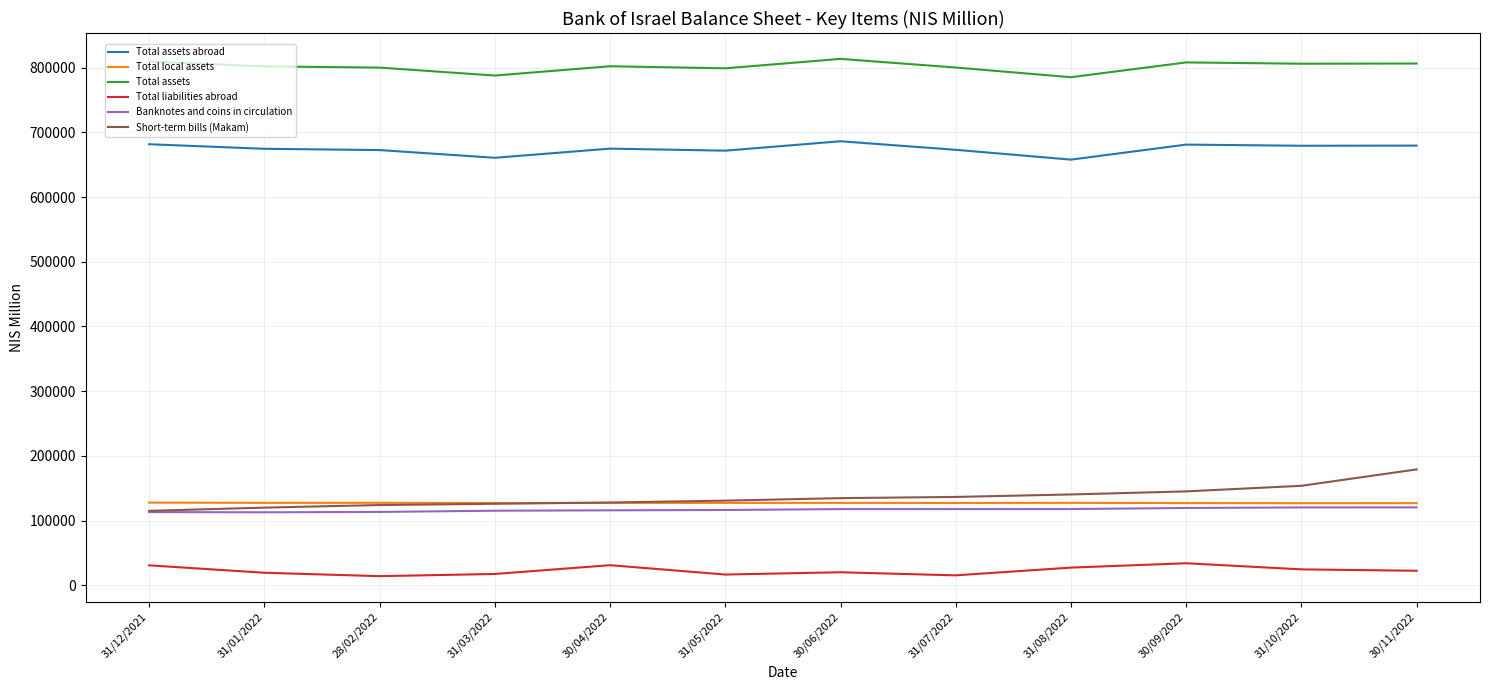

True or false: Total liabilities abroad and Banknotes and coins in circulation intersect in this chart.

False